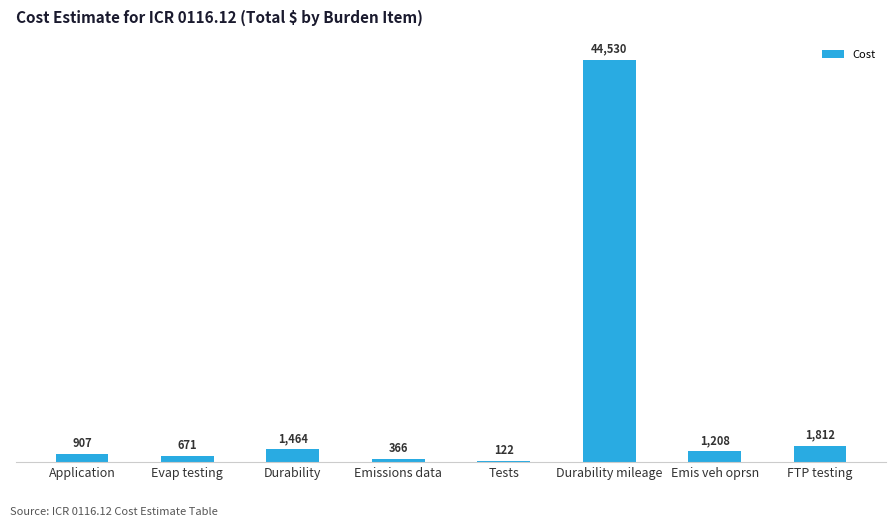

At which label is the value closest to 22326?

FTP testing